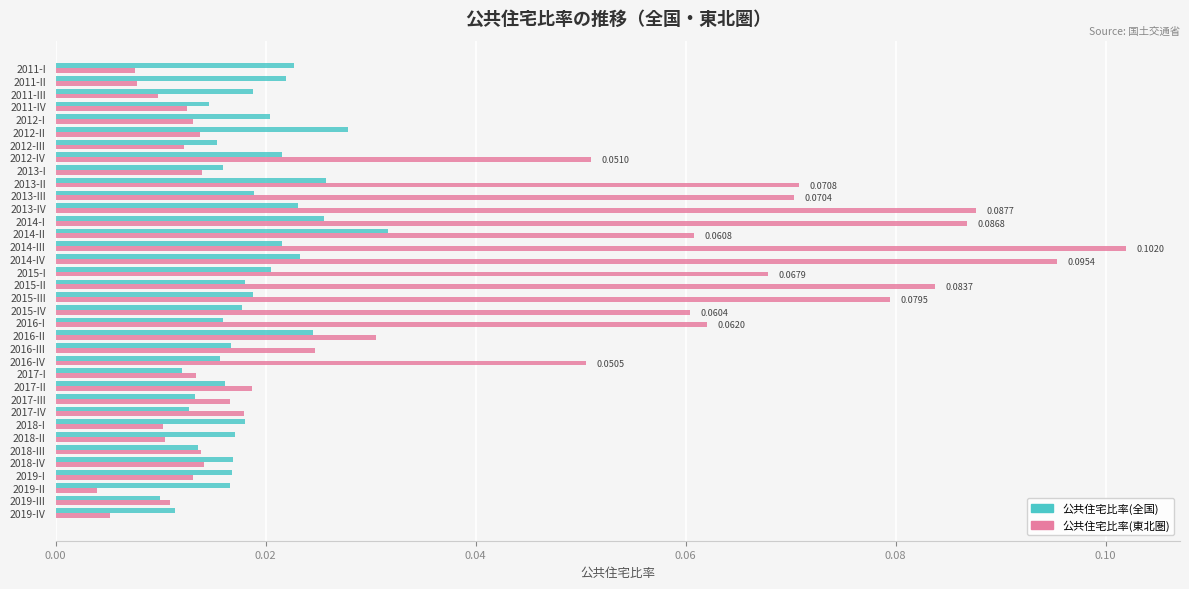

Which series changed the most between 2016-II and 2016-III?

公共住宅比率(全国)